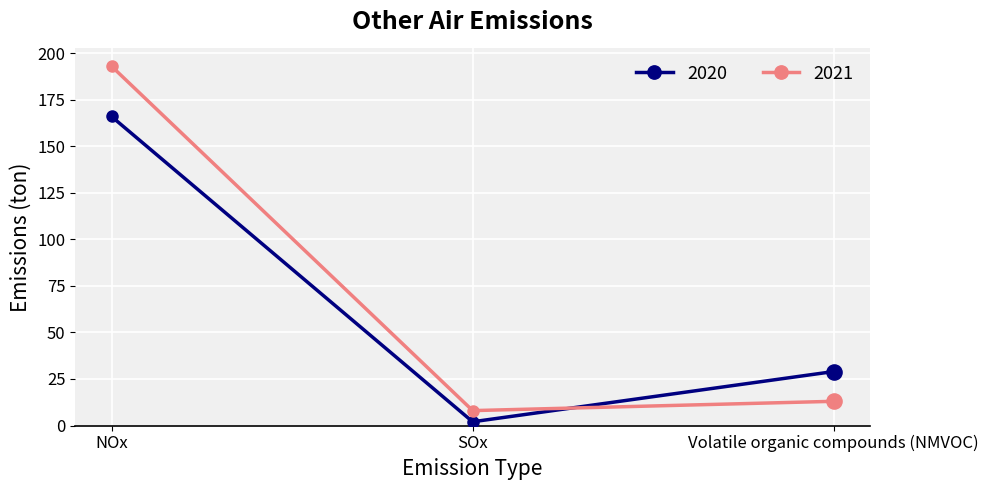

What are all the series names shown in the legend?

2020, 2021